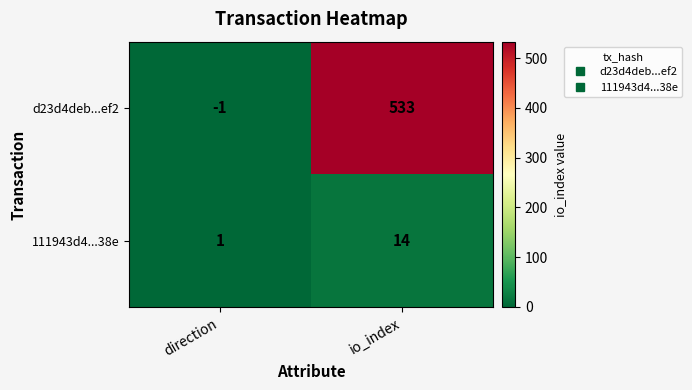

Rank the series by their average value, from highest to lowest.

d23d4deb...ef2, 111943d4...38e